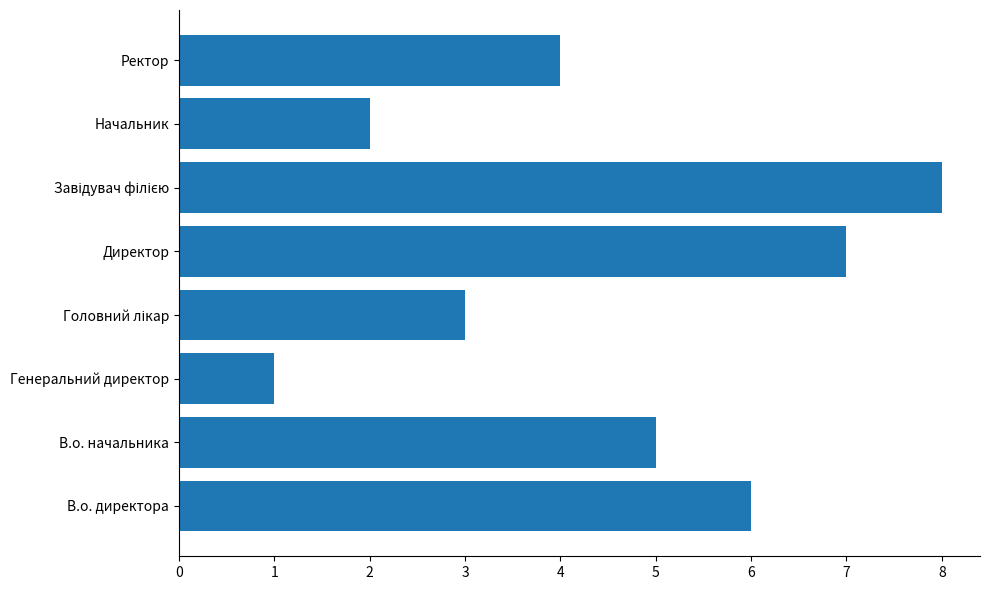

What is the maximum value shown in the chart?

8